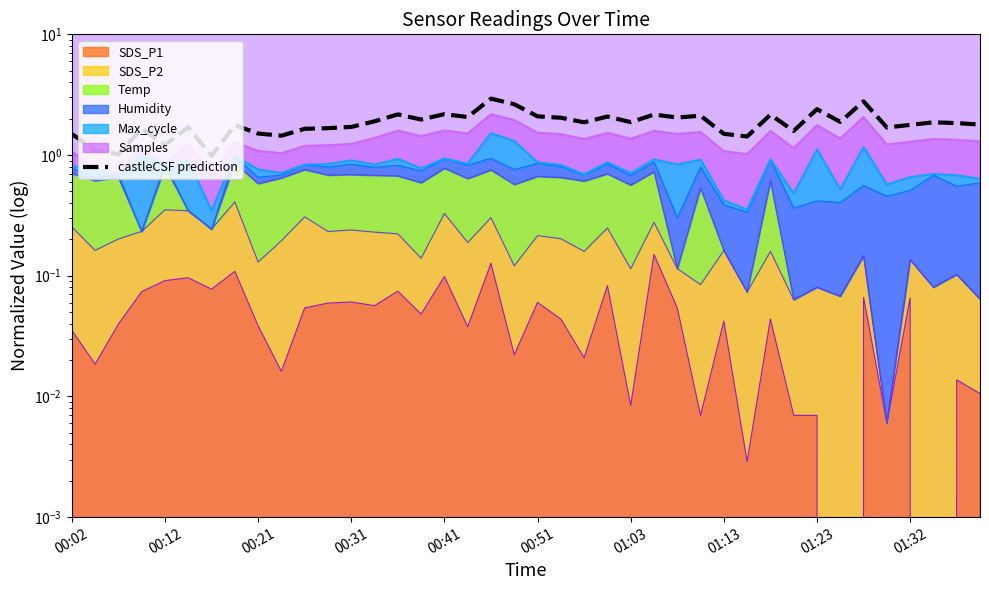

Read the value at 18.

2.9